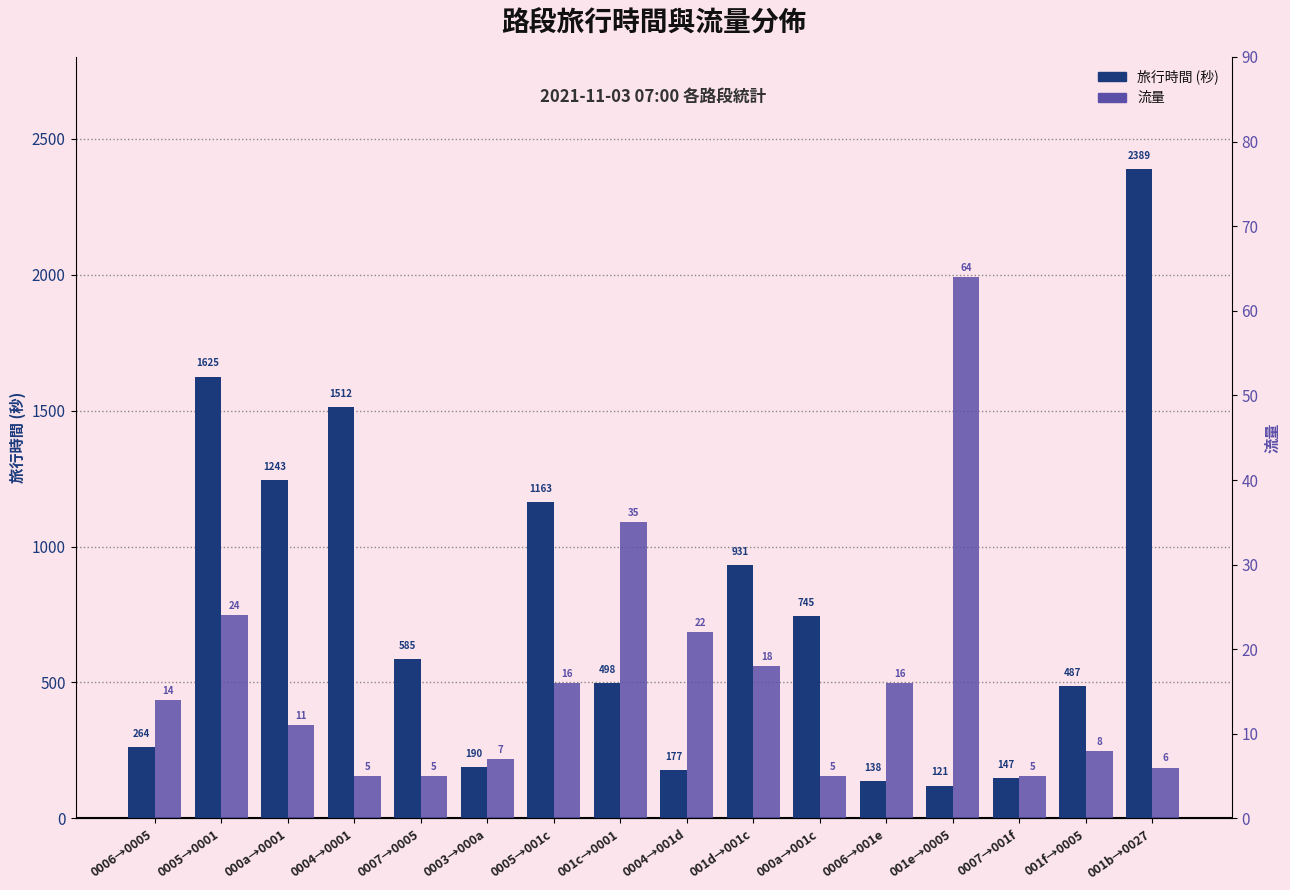

Reading left to right, list all the values displayed in this chart.

旅行時間: 0006→0005=264	0005→0001=1625	000a→0001=1243	0004→0001=1512	0007→0005=585	0003→000a=190	0005→001c=1163	001c→0001=498	0004→001d=177	001d→001c=931	000a→001c=745	0006→001e=138	001e→0005=121	0007→001f=147	001f→0005=487	001b→0027=2389
流量: 0006→0005=14	0005→0001=24	000a→0001=11	0004→0001=5	0007→0005=5	0003→000a=7	0005→001c=16	001c→0001=35	0004→001d=22	001d→001c=18	000a→001c=5	0006→001e=16	001e→0005=64	0007→001f=5	001f→0005=8	001b→0027=6